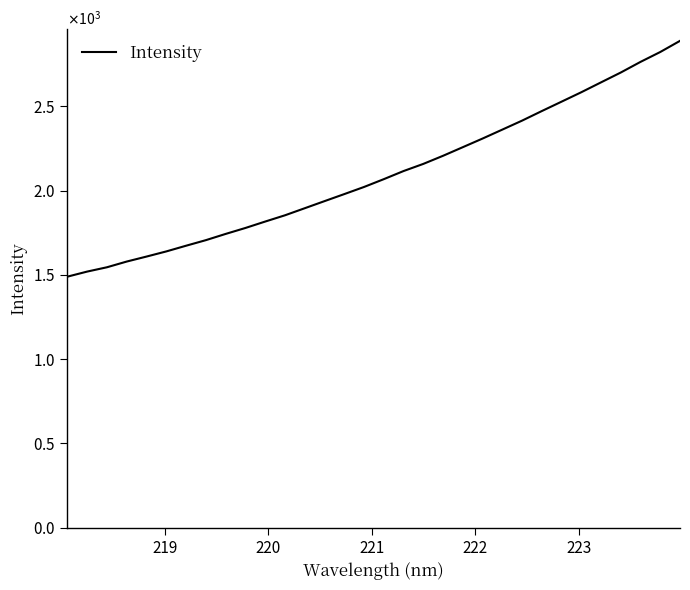

What is the sum of all values?

67067.3